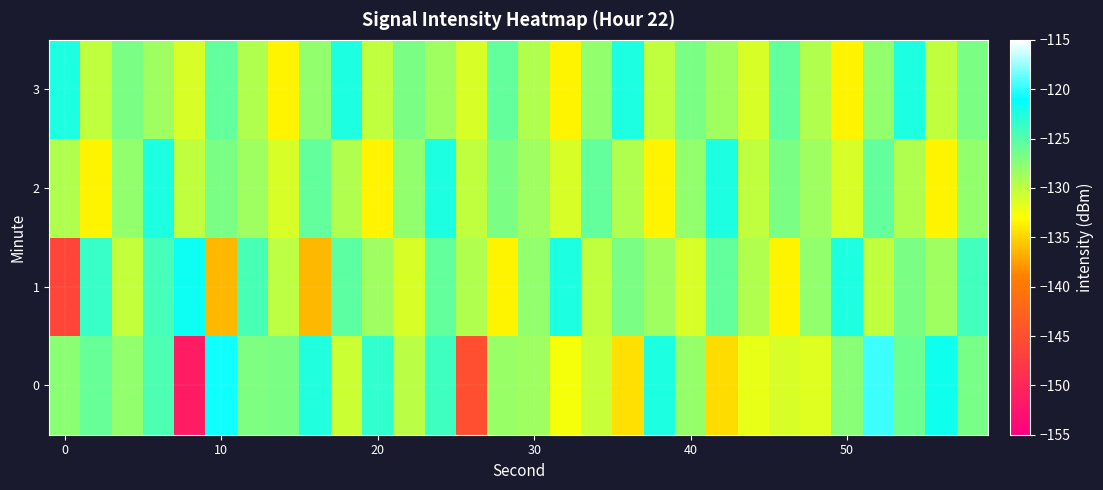

Reading left to right, transcribe all the data shown in this chart.

0: -127.6	-125.9	-127.9	-124.7	-151.3	-120.7	-127.0	-126.7	-122.5	-130.6	-123.4	-129.8	-124.0	-145.1	-128.3	-128.6	-132.7	-130.4	-134.5	-122.4	-128.1	-134.6	-132.0	-131.2	-131.5	-127.4	-119.6	-126.2	-121.8	-126.6
1: -146.3	-123.7	-130.2	-124.3	-121.6	-136.3	-124.5	-129.9	-136.3	-125.4	-128.5	-131.2	-125.7	-129.3	-133.5	-127.9	-122.3	-130.1	-126.8	-128.5	-131.2	-125.7	-129.3	-133.5	-127.9	-122.3	-130.1	-126.8	-128.5	-124.1
2: -129.3	-133.5	-127.9	-122.3	-130.1	-126.8	-128.5	-131.2	-125.7	-129.3	-133.5	-127.9	-122.3	-130.1	-126.8	-128.5	-131.2	-125.7	-129.3	-133.5	-127.9	-122.3	-130.1	-126.8	-128.5	-131.2	-125.7	-129.3	-133.5	-127.9
3: -122.3	-130.1	-126.8	-128.5	-131.2	-125.7	-129.3	-133.5	-127.9	-122.3	-130.1	-126.8	-128.5	-131.2	-125.7	-129.3	-133.5	-127.9	-122.3	-130.1	-126.8	-128.5	-131.2	-125.7	-129.3	-133.5	-127.9	-122.3	-130.1	-126.8